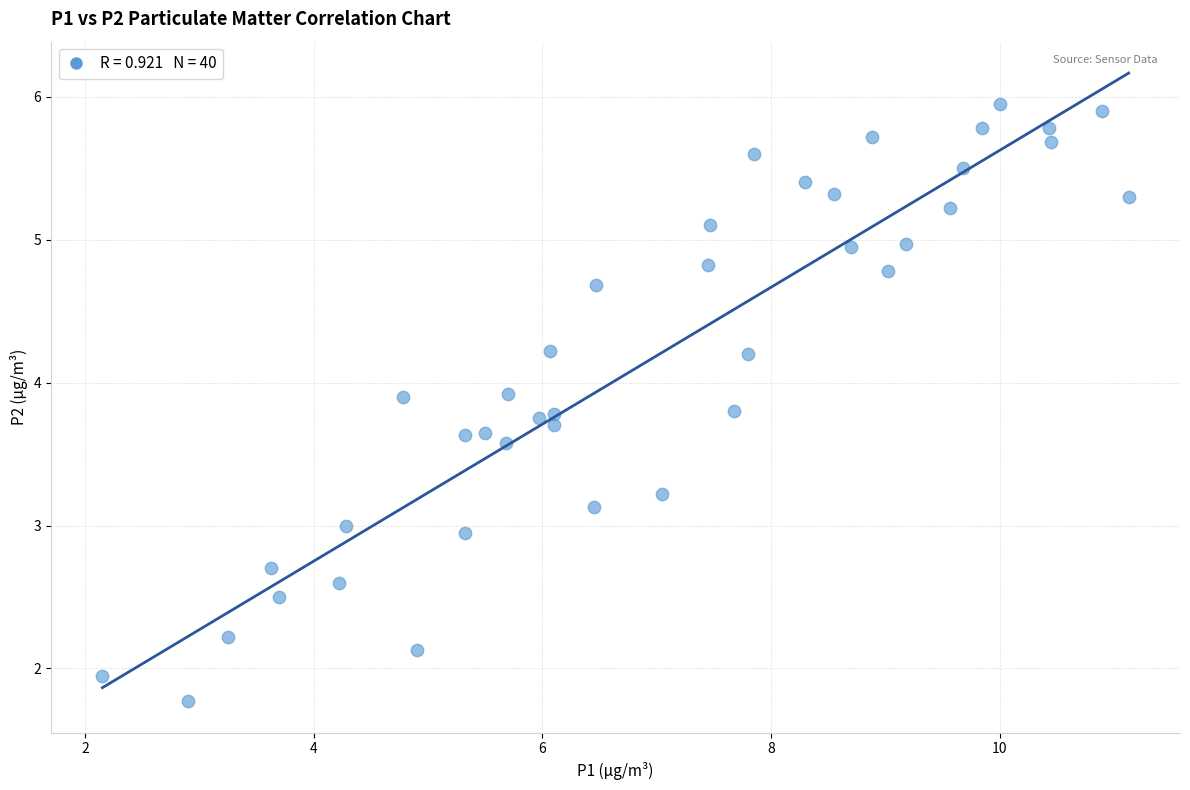

What is the range of X values (max minus min)?

9.0